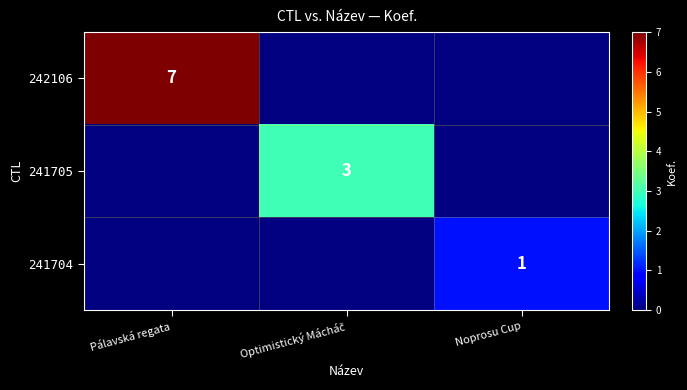

How many categories are shown in the chart?

3